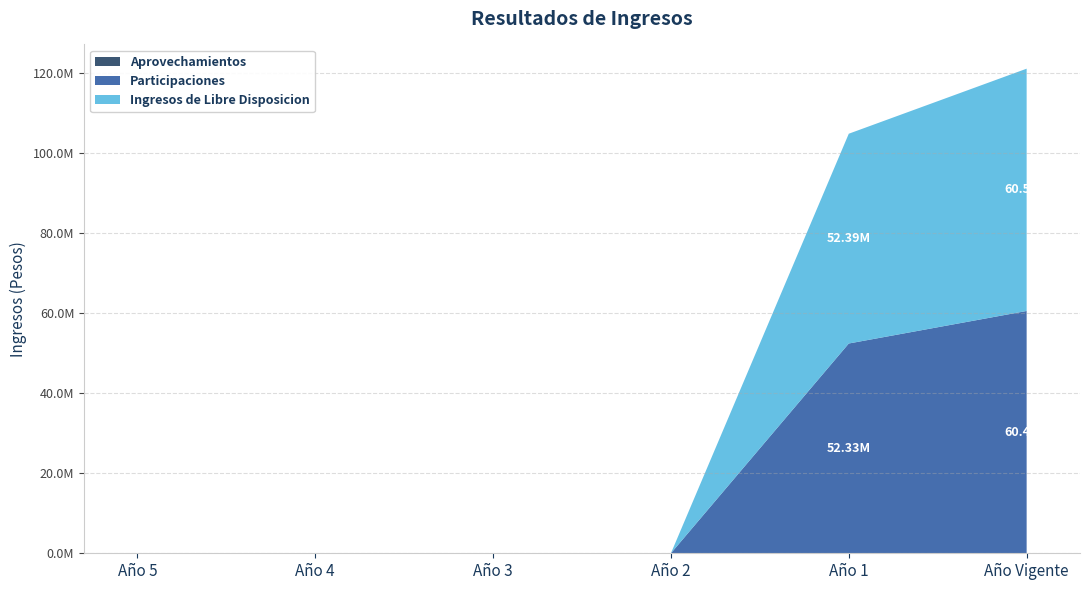

Reading right to left, transcribe all the data shown in this chart.

Aprovechamientos: 60991.0	58854.2	0.0	0.0	0.0	0.0
Participaciones: 60447976.5	52328342.7	0.0	0.0	0.0	0.0
Ingresos de Libre Disposicion: 60508967.5	52387197.0	0.0	0.0	0.0	0.0